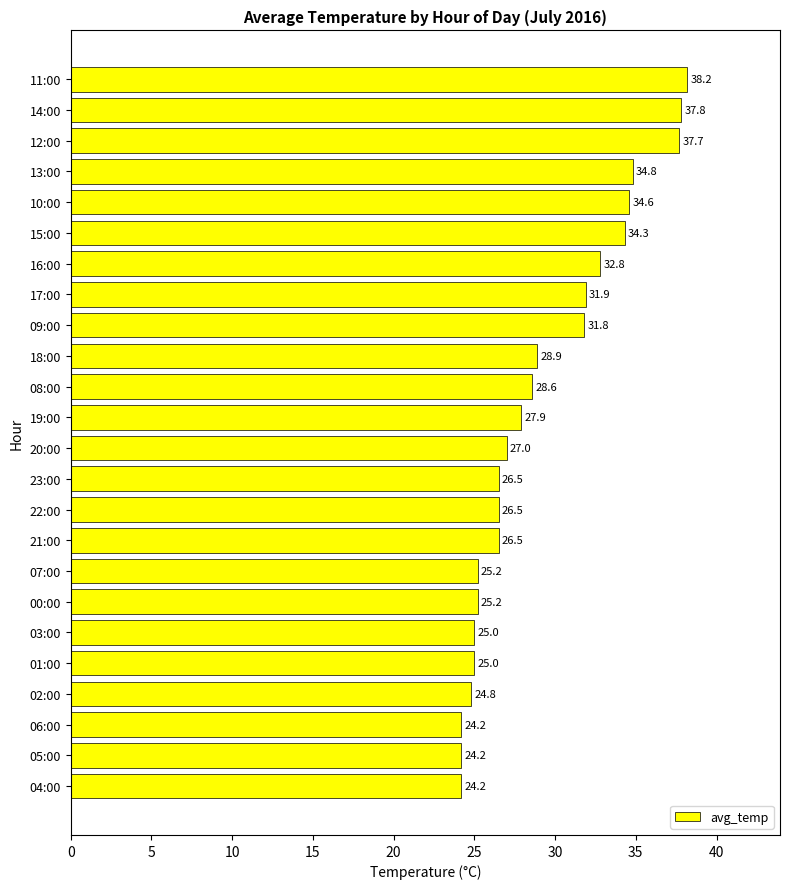

Which label corresponds to the largest value in the chart?

11:00